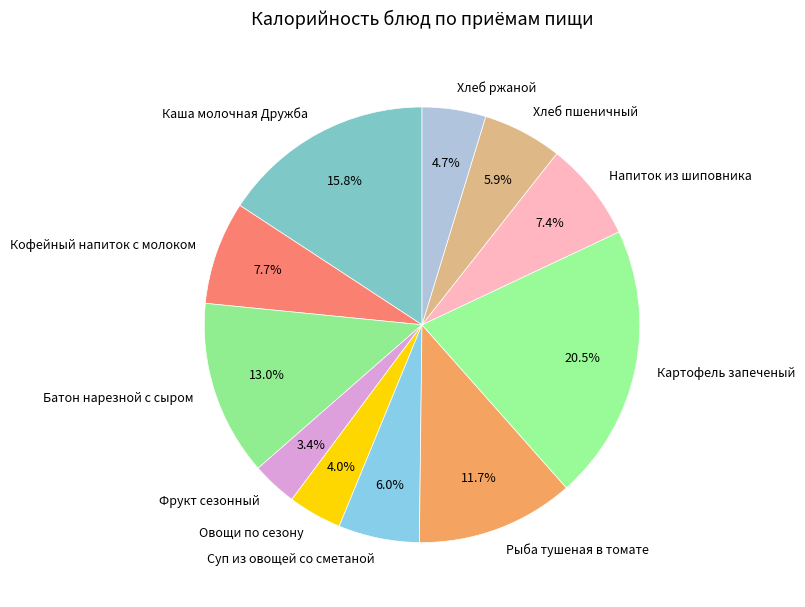

What is the total percentage of Батон нарезной с сыром and Картофель запеченый?

33.5%